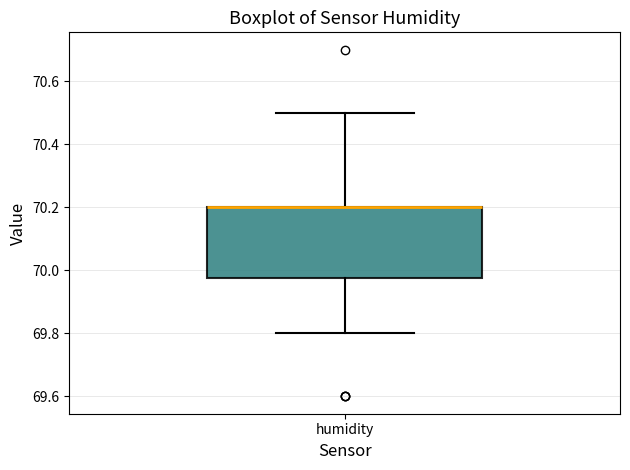

Transcribe this box plot: give where the median line is, the range the box spans, and where the two whiskers end, as read against the y-axis. The values are not printed on the chart, so give them approximately, as read against the axis.

median 70.20 (drawn on the box's upper edge), box 69.98 to 70.20, whiskers 69.80 to 70.50